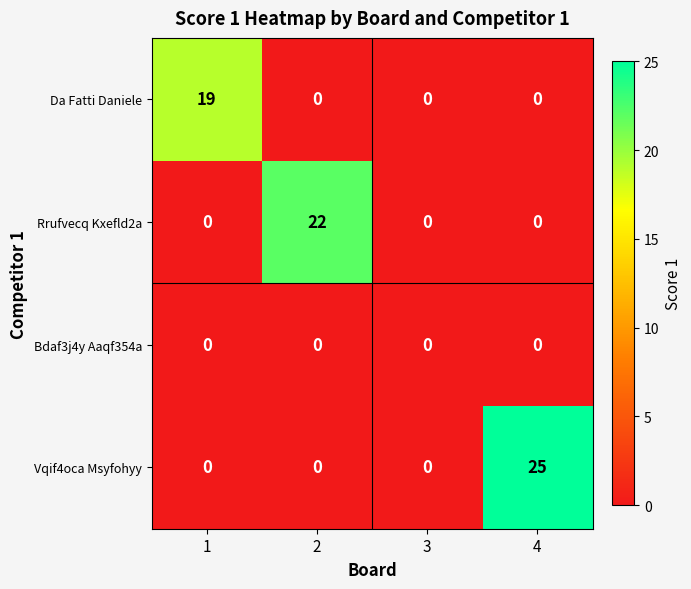

Which series changed the most between 1 and 4?

Vqif4oca Msyfohyy